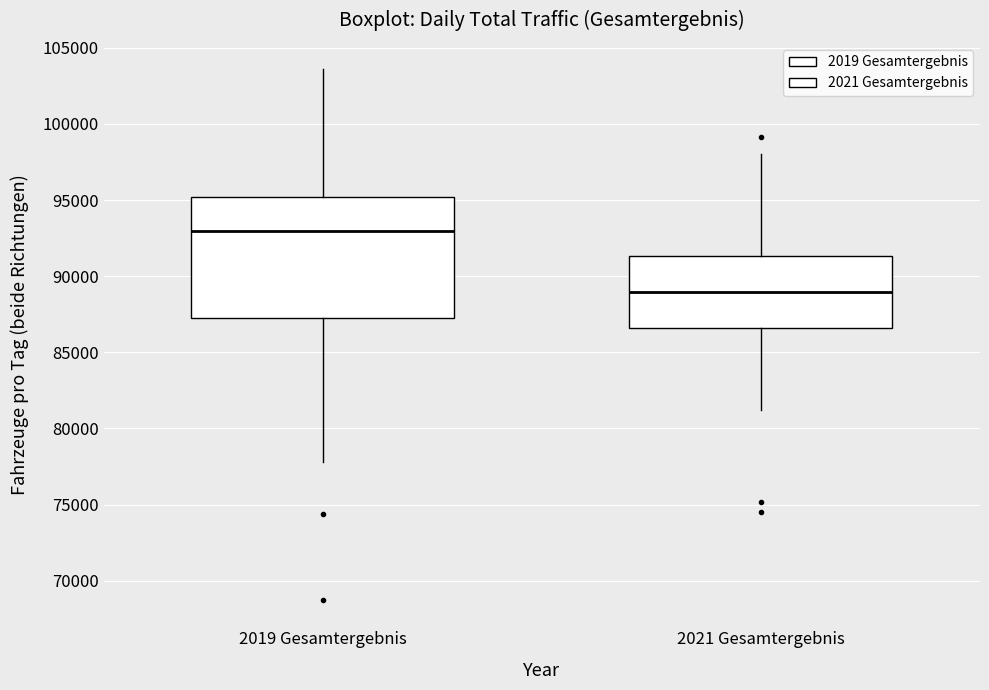

Reading left to right, read every box against the y-axis: the position of its median line, the range the box covers, and the ends of its whiskers. The values are not printed on the chart, so give them approximately, as read against the axis.

2019 Gesamtergebnis: median 93000, box 87500 to 95000, whiskers 78000 to 103500
2021 Gesamtergebnis: median 89000, box 86500 to 91500, whiskers 81000 to 98000